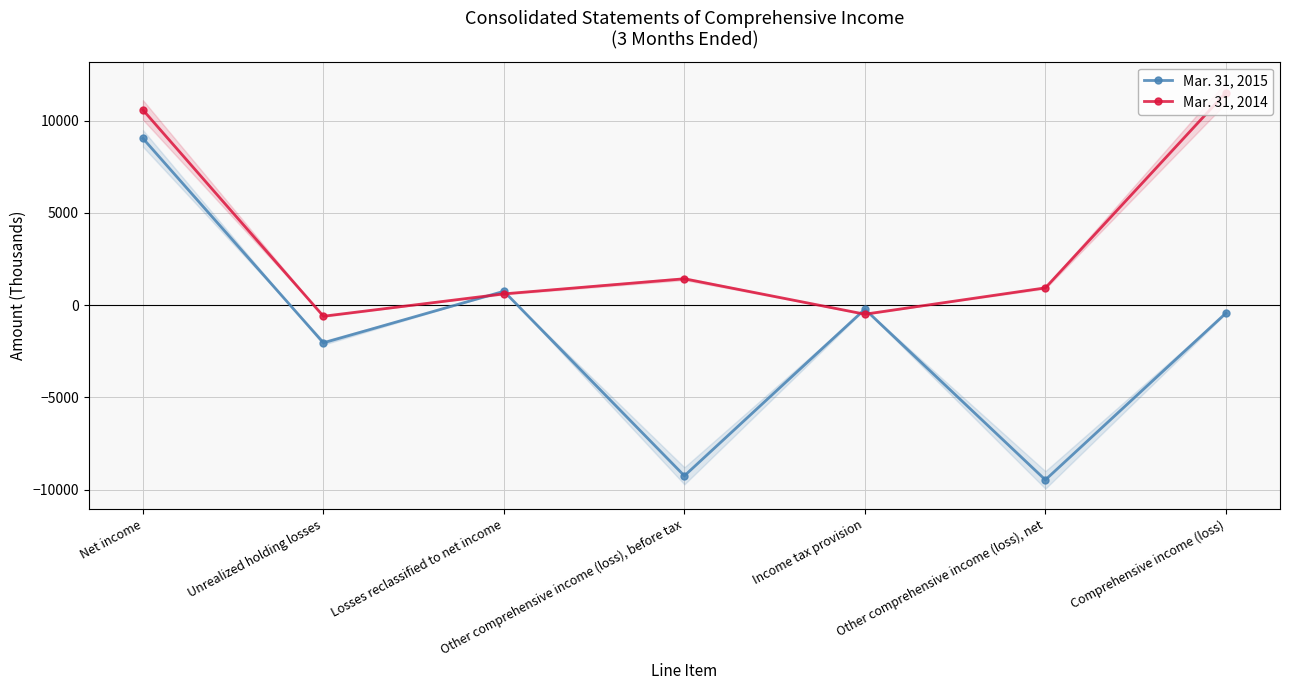

What is the total value across all series at Other comprehensive income (loss), net?

-8542